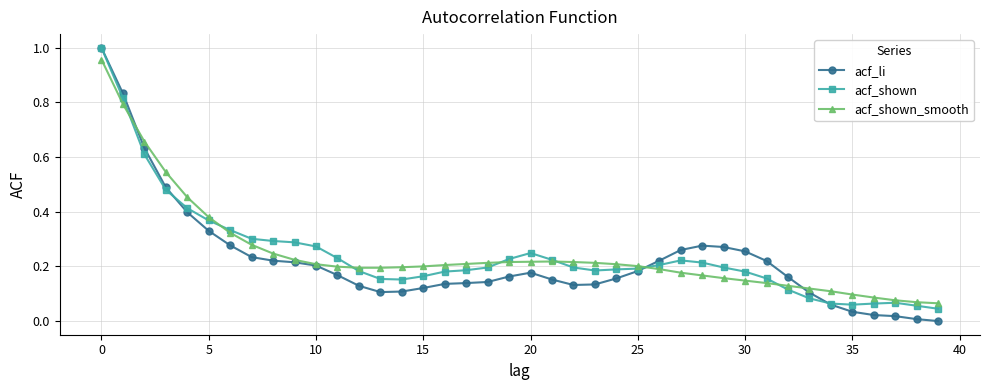

True or false: acf_shown has more than 2 points higher than both neighbors.

True